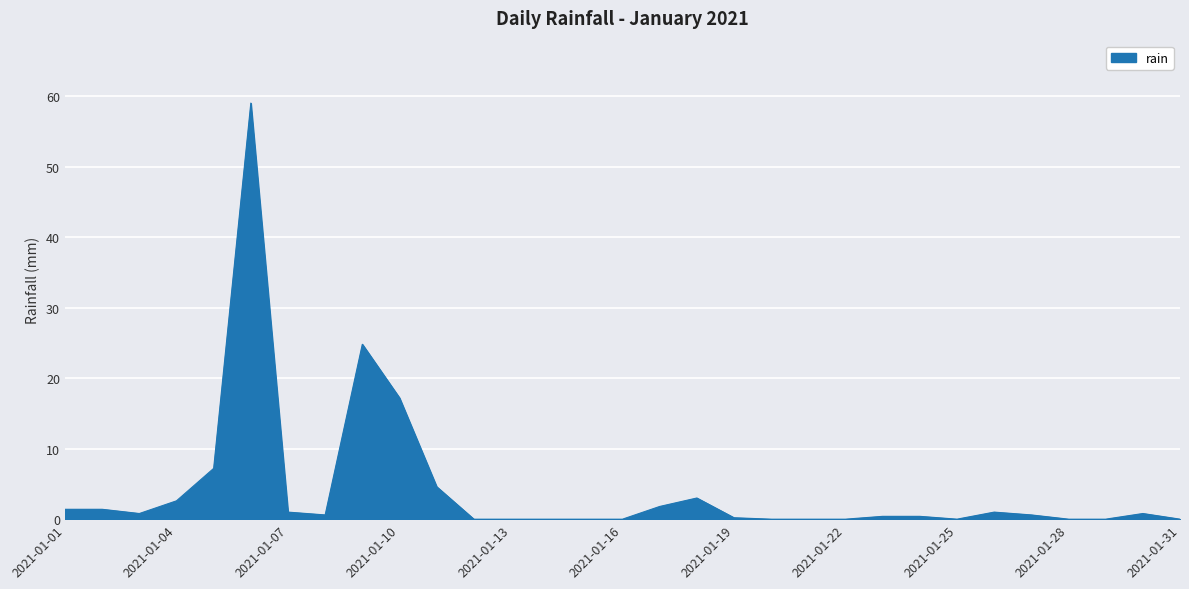

Does the chart have visible grid lines?

Yes